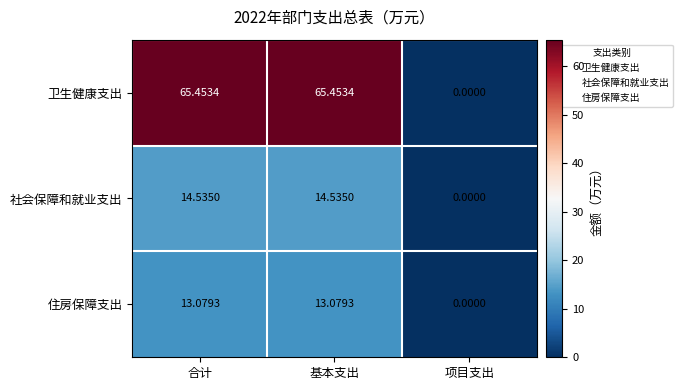

Where does the 社会保障和就业支出 series first go above 14?

合计